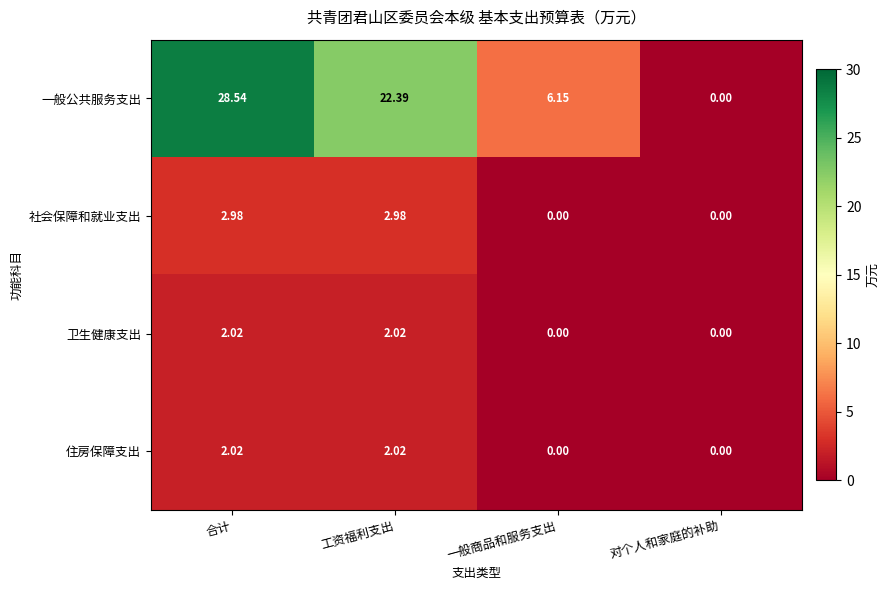

Which label corresponds to the largest value in the chart?

合计